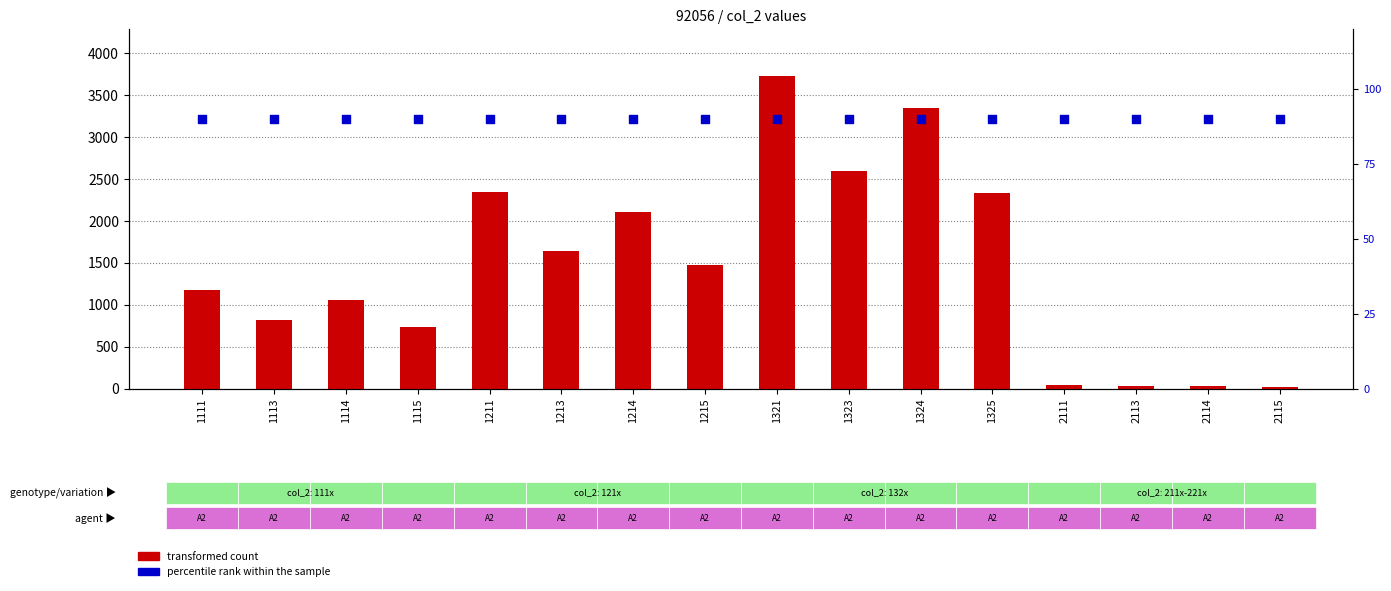

At how many categories does at least one series exceed 1624?

7